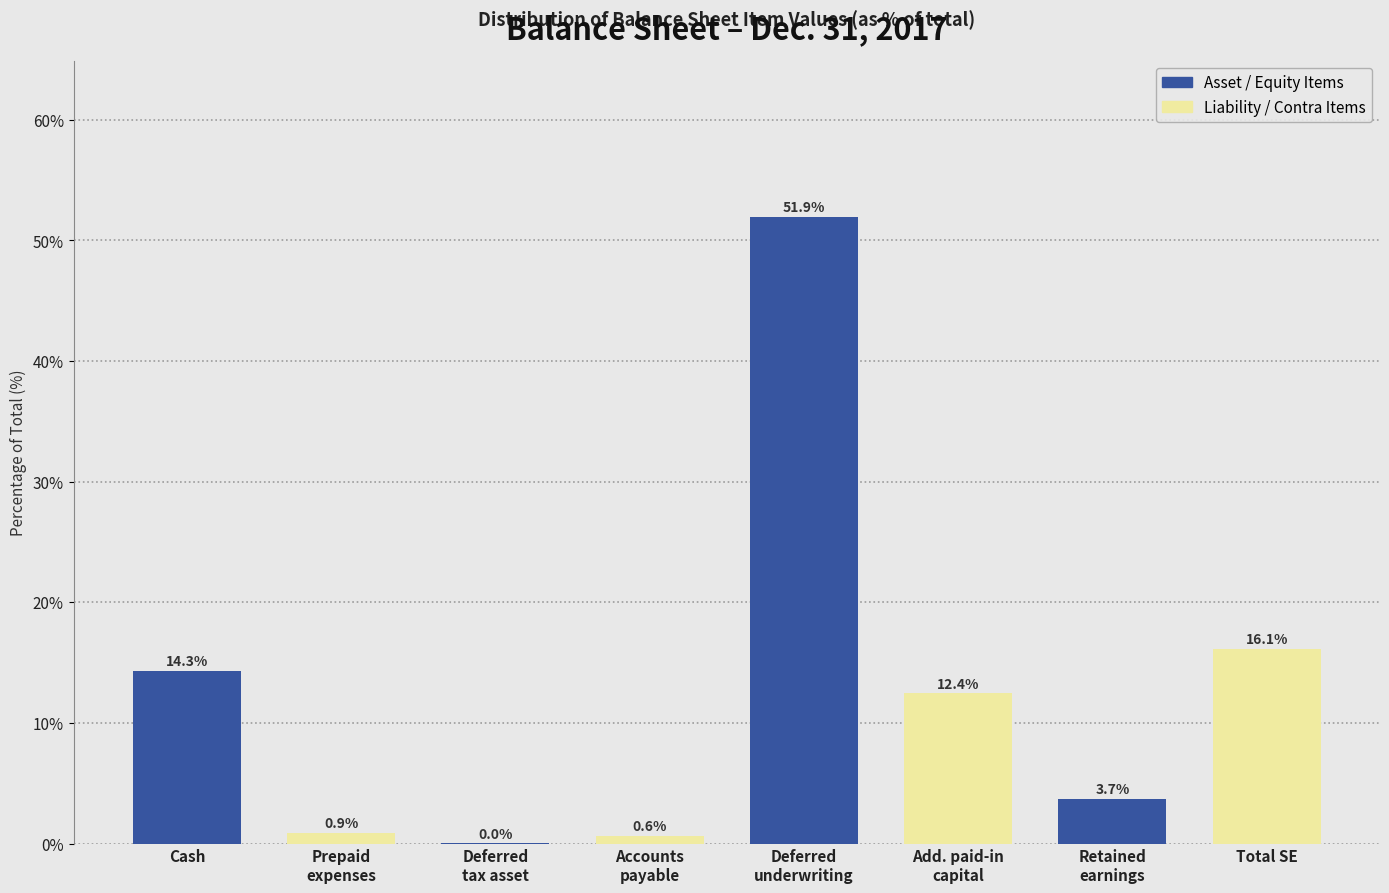

The chart shows a value of 4.1 at Total SE. True or false?

False